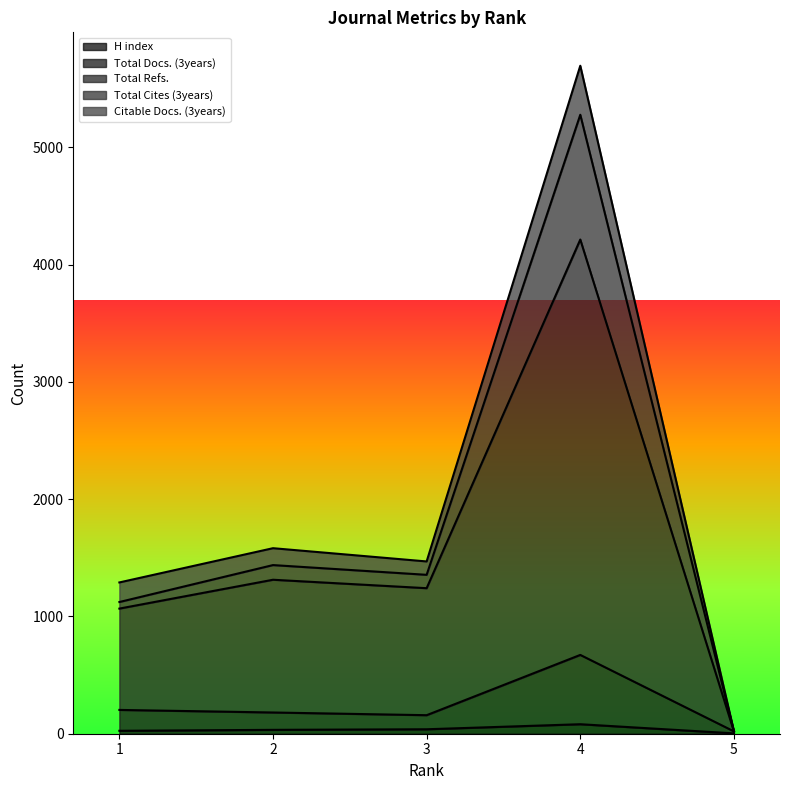

At which category is the sum across all series the highest?

4